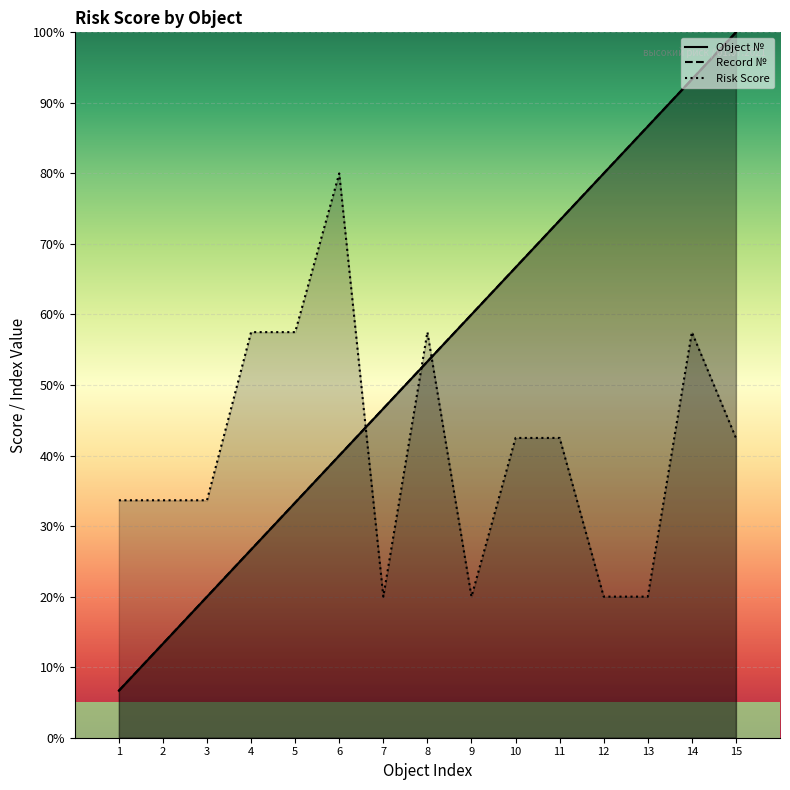

True or false: Record № and Risk Score cross at least once.

True